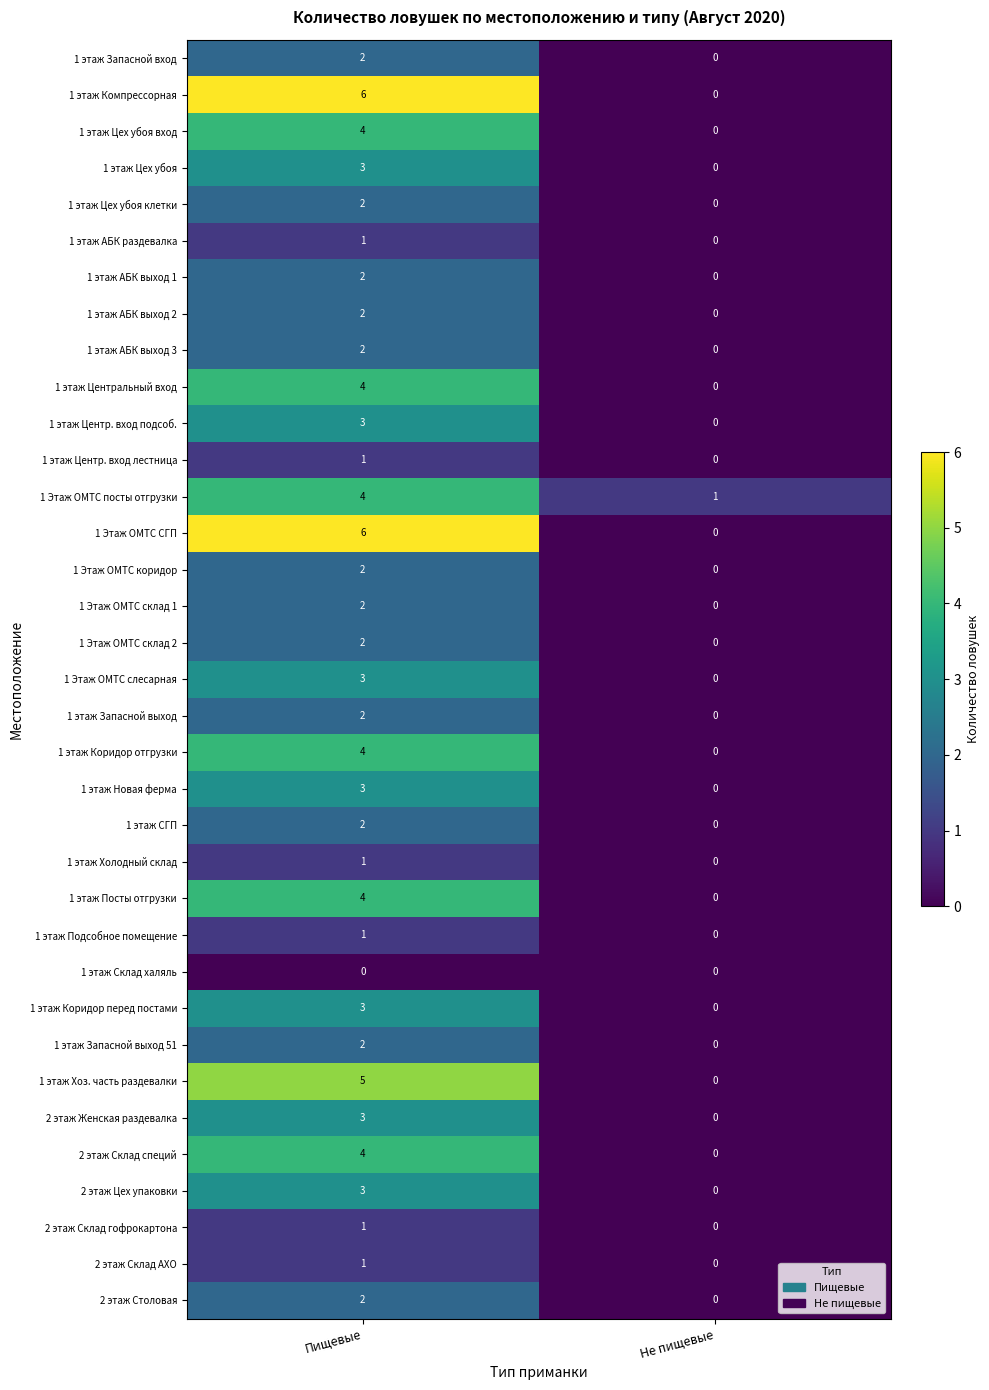

What is the difference between the maximum and minimum values in the 1 этаж Цех убоя series?

3